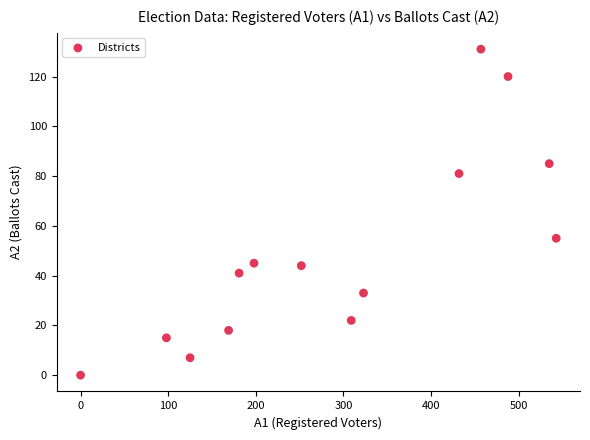

What is the range of Y values (max minus min)?

131